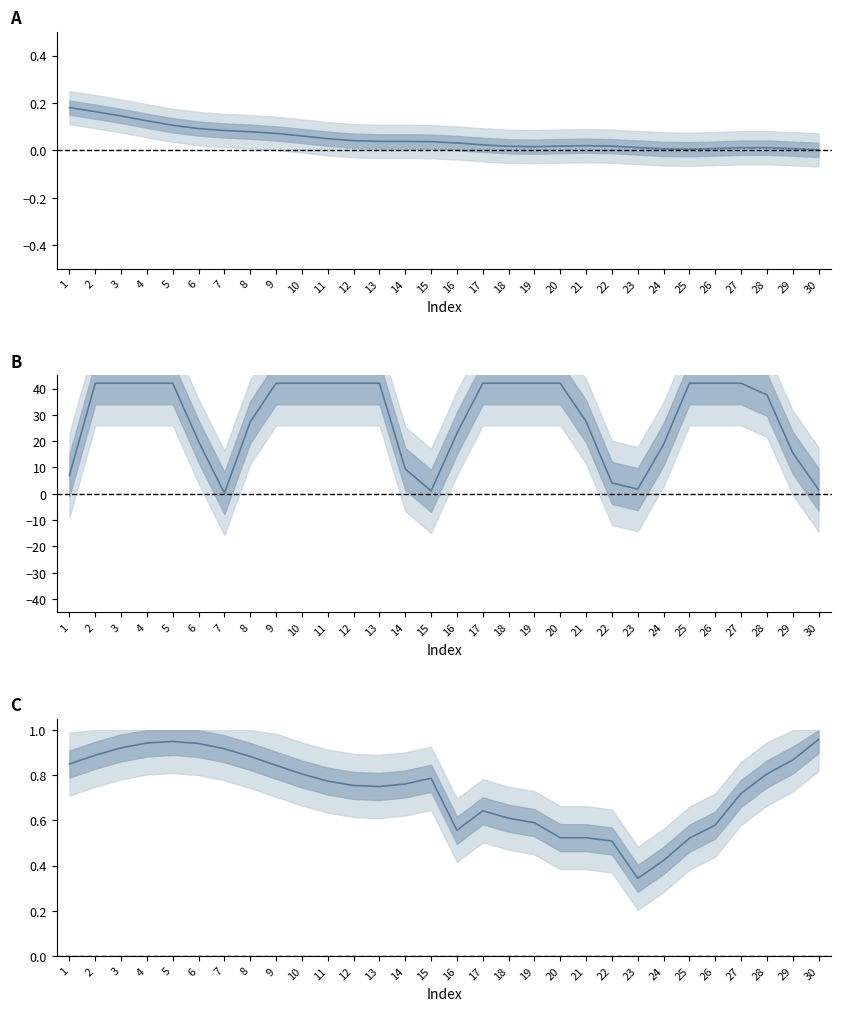

How many interior local peaks does the Proportion mean series have?

3